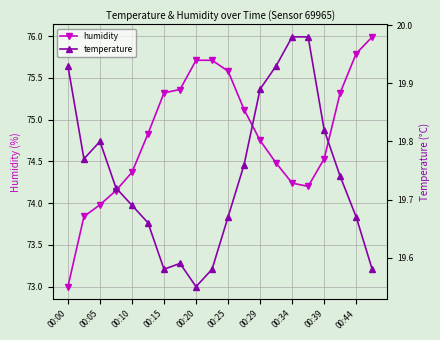

What is the difference between the maximum and second lowest values in the humidity series?

2.1